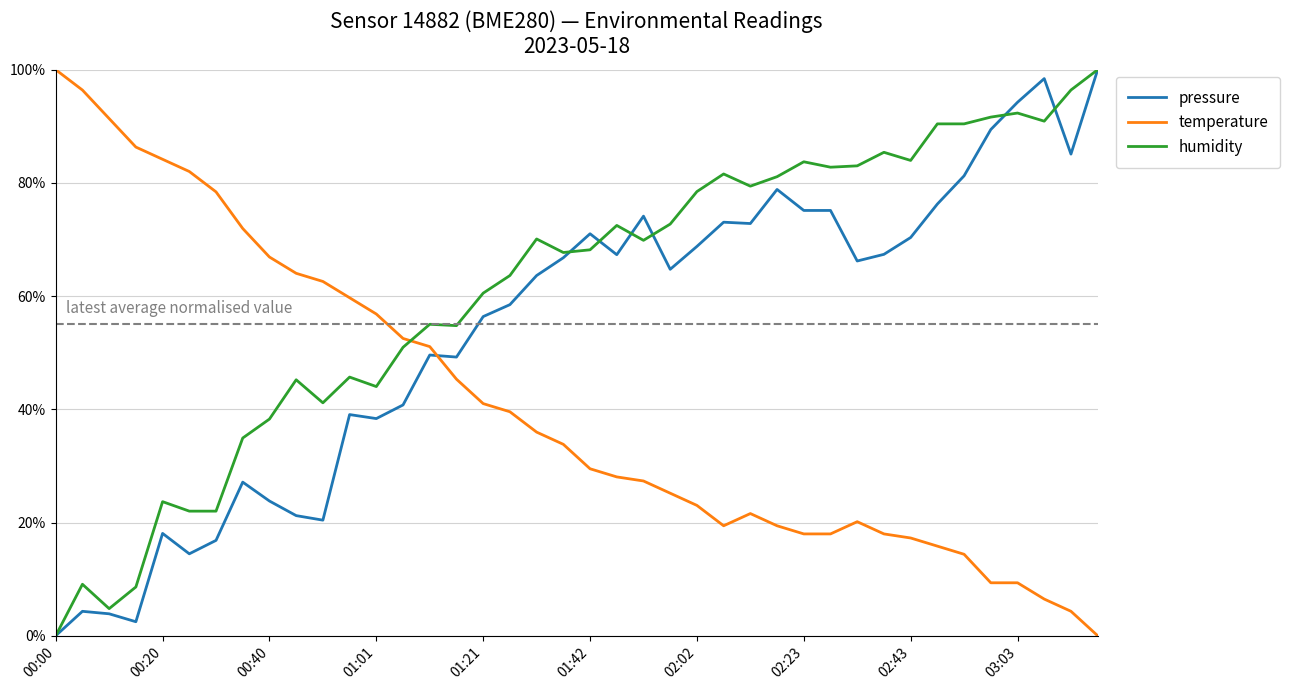

Does the chart have visible grid lines?

Yes